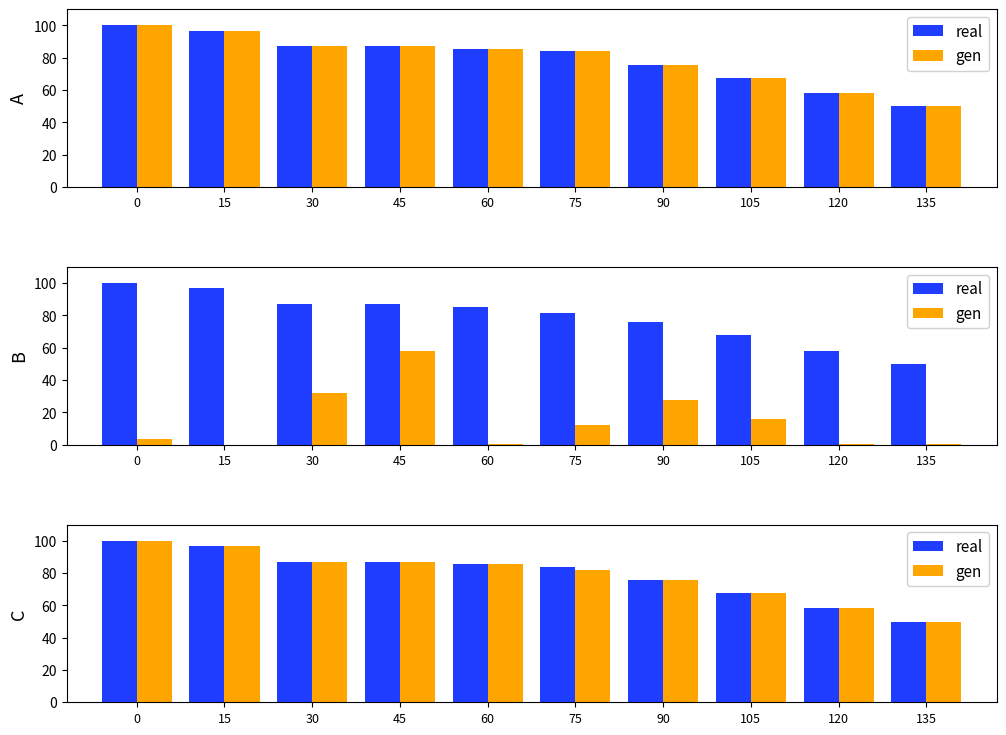

Rank the series by their maximum value, from highest to lowest.

real, gen